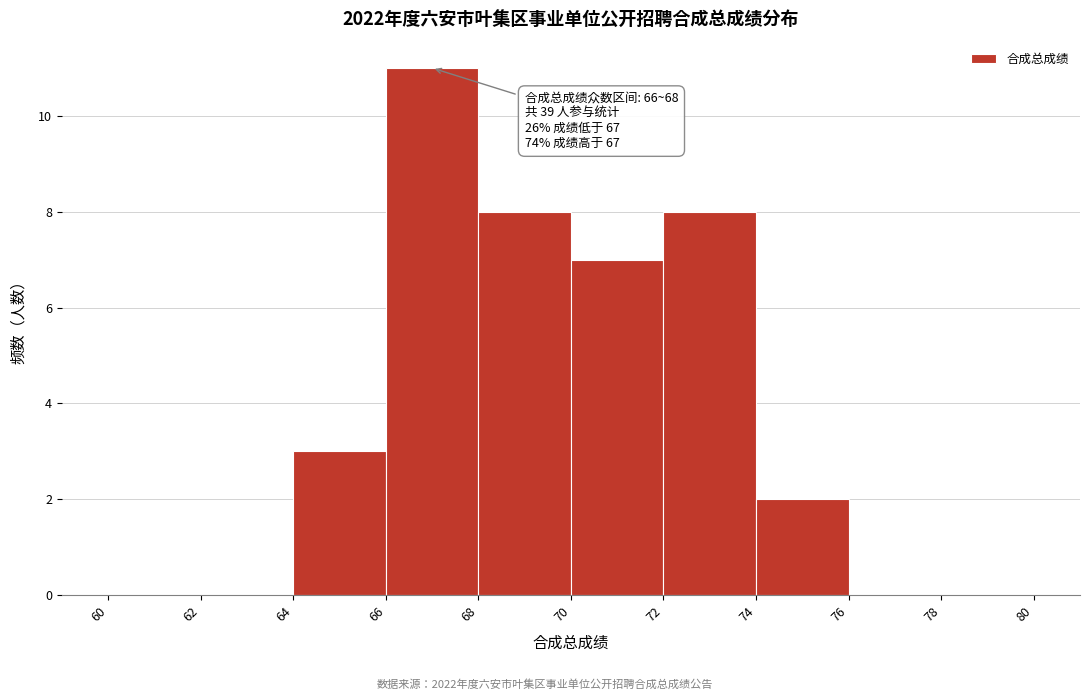

Over which range of the x-axis is the bar tallest?

66 to 68